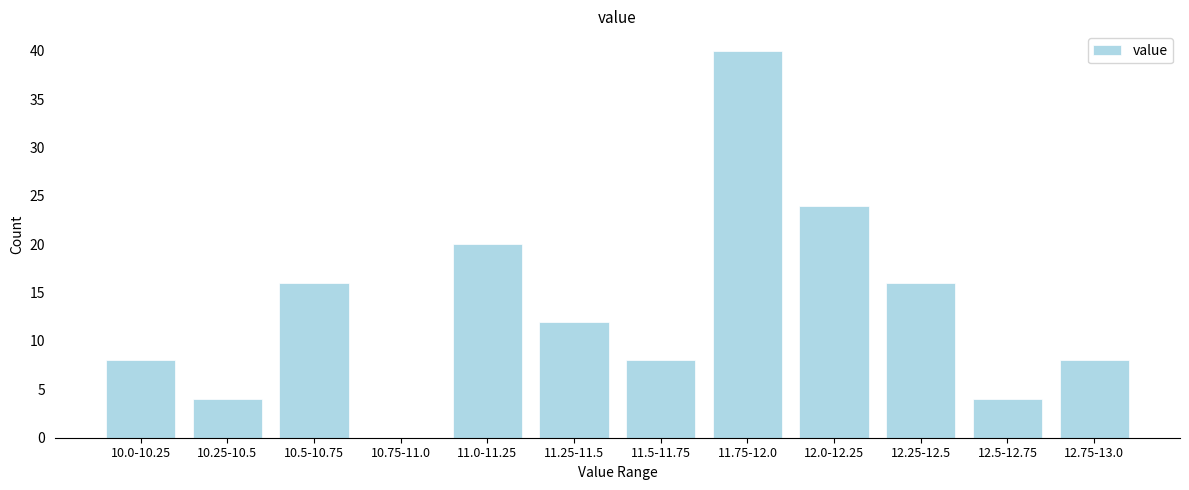

Reading left to right, transcribe all the data shown in this chart.

10.0-10.25=8	10.25-10.5=4	10.5-10.75=16	10.75-11.0=0	11.0-11.25=20	11.25-11.5=12	11.5-11.75=8	11.75-12.0=40	12.0-12.25=24	12.25-12.5=16	12.5-12.75=4	12.75-13.0=8